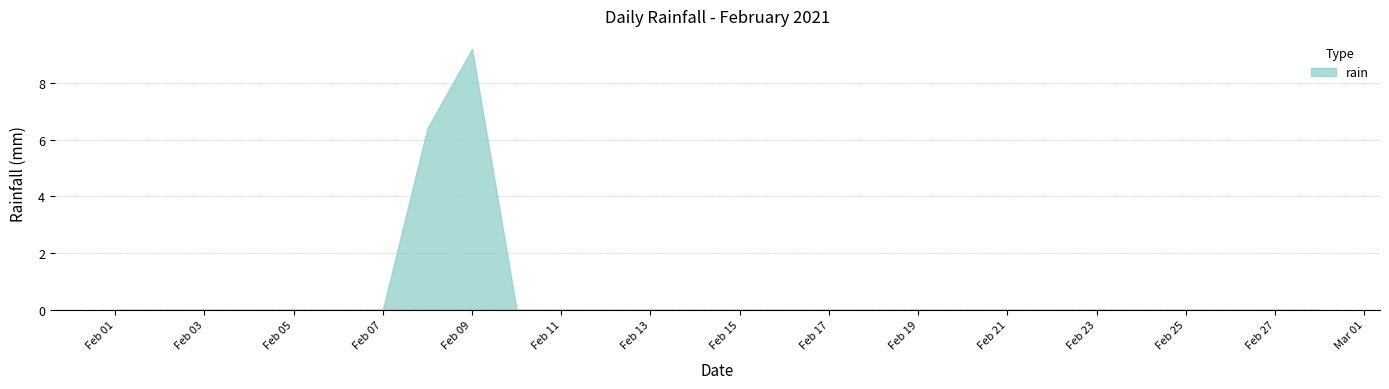

Reading left to right, extract all data points from this chart.

2021-02-01=0.0	2021-02-02=0.0	2021-02-03=0.0	2021-02-04=0.0	2021-02-05=0.0	2021-02-06=0.0	2021-02-07=0.0	2021-02-08=6.4	2021-02-09=9.2	2021-02-10=0.0	2021-02-11=0.0	2021-02-12=0.0	2021-02-13=0.0	2021-02-14=0.0	2021-02-15=0.0	2021-02-16=0.0	2021-02-17=0.0	2021-02-18=0.0	2021-02-19=0.0	2021-02-20=0.0	2021-02-21=0.0	2021-02-22=0.0	2021-02-23=0.0	2021-02-24=0.0	2021-02-25=0.0	2021-02-26=0.0	2021-02-27=0.0	2021-02-28=0.0